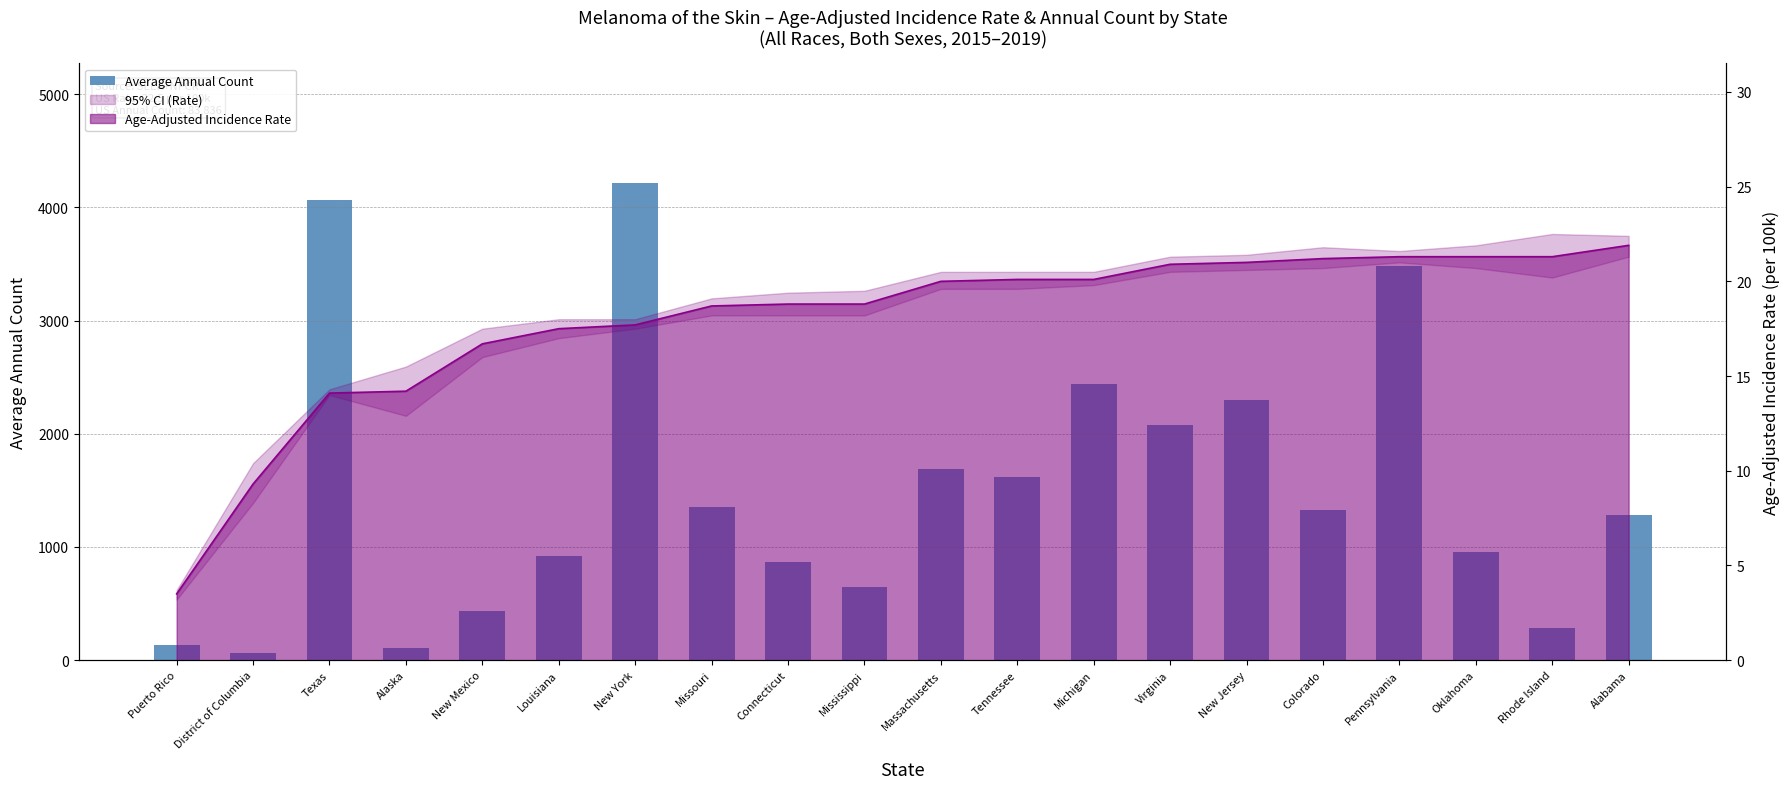

Reading right to left, list all the values displayed in this chart.

Alabama=1281	Rhode Island=285	Oklahoma=956	Pennsylvania=3484	Colorado=1322	New Jersey=2295	Virginia=2075	Michigan=2438	Tennessee=1620	Massachusetts=1686	Mississippi=642	Connecticut=865	Missouri=1351	New York=4216	Louisiana=920	New Mexico=437	Alaska=104	Texas=4067	District of Columbia=65	Puerto Rico=135